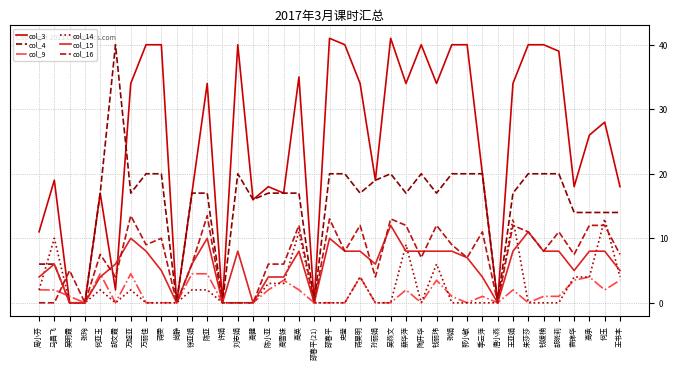

What is the greatest value displayed?

41.0